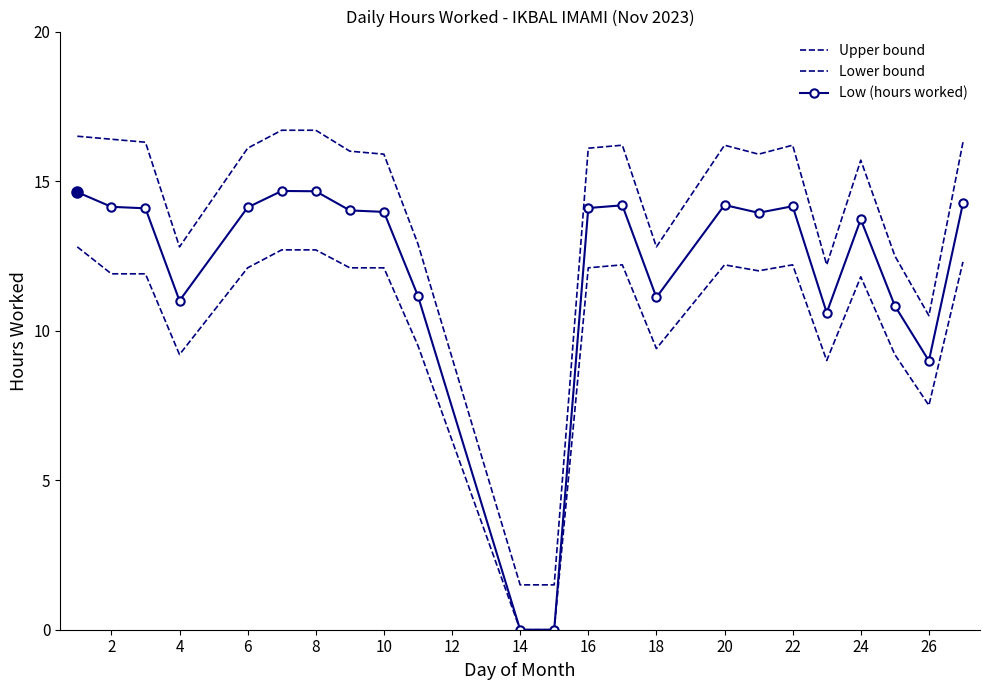

What is the value of the Lower bound point at the 5th from the left?

12.1